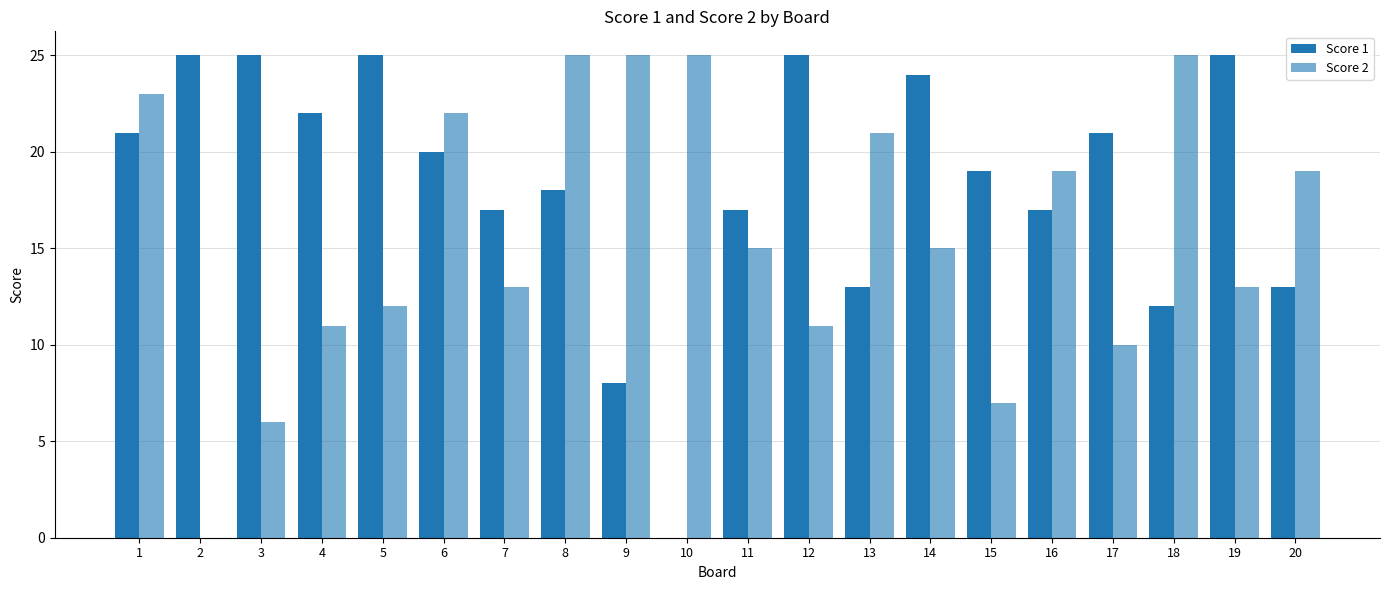

List the series in order of their overall mean, lowest first.

Score 2, Score 1